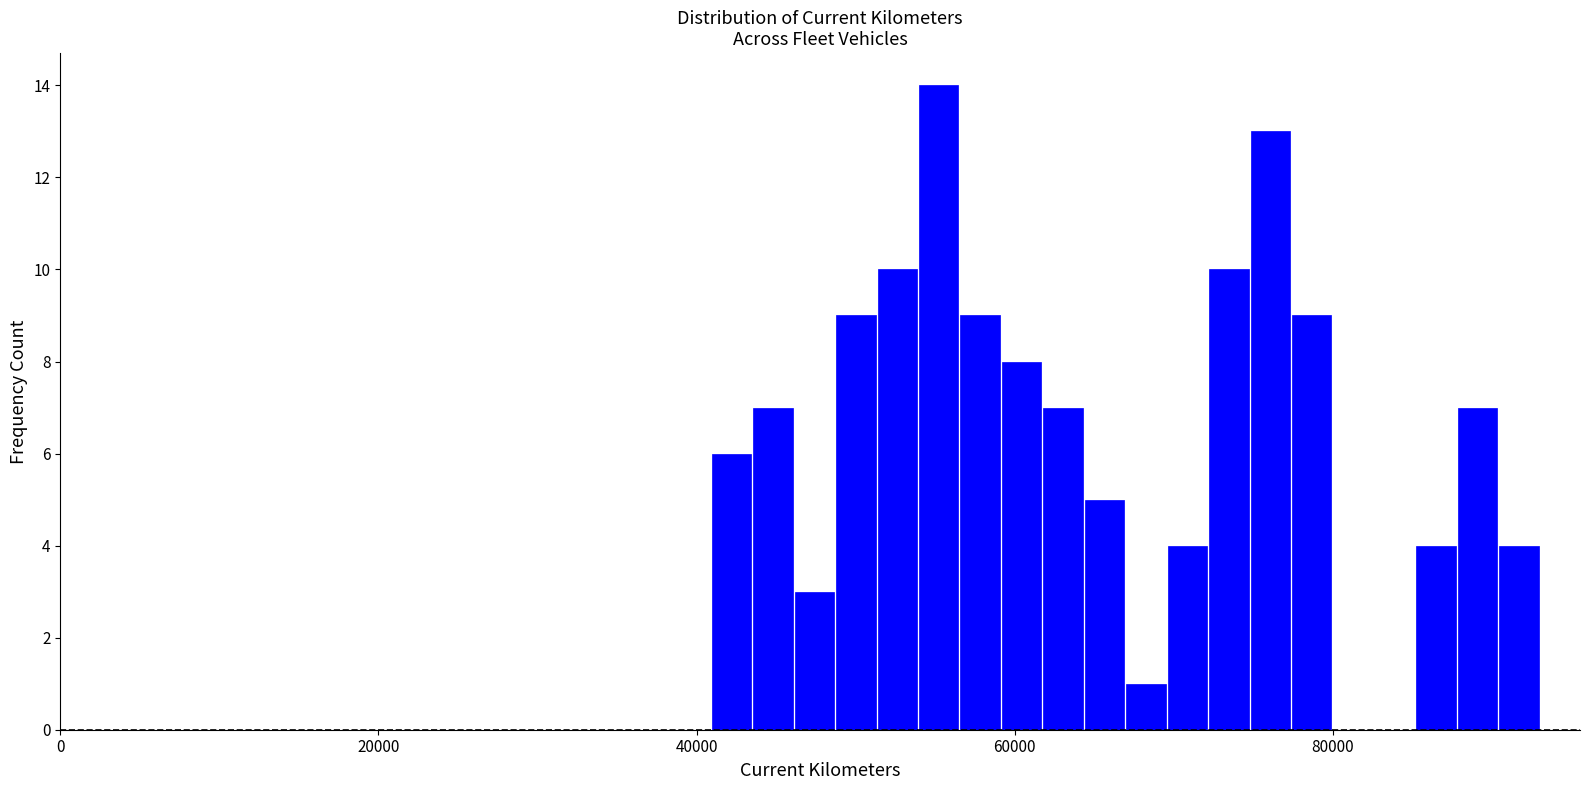

Around what value on the x-axis is the tallest bar? Give the approximate position of its centre, as read against the axis.

56000